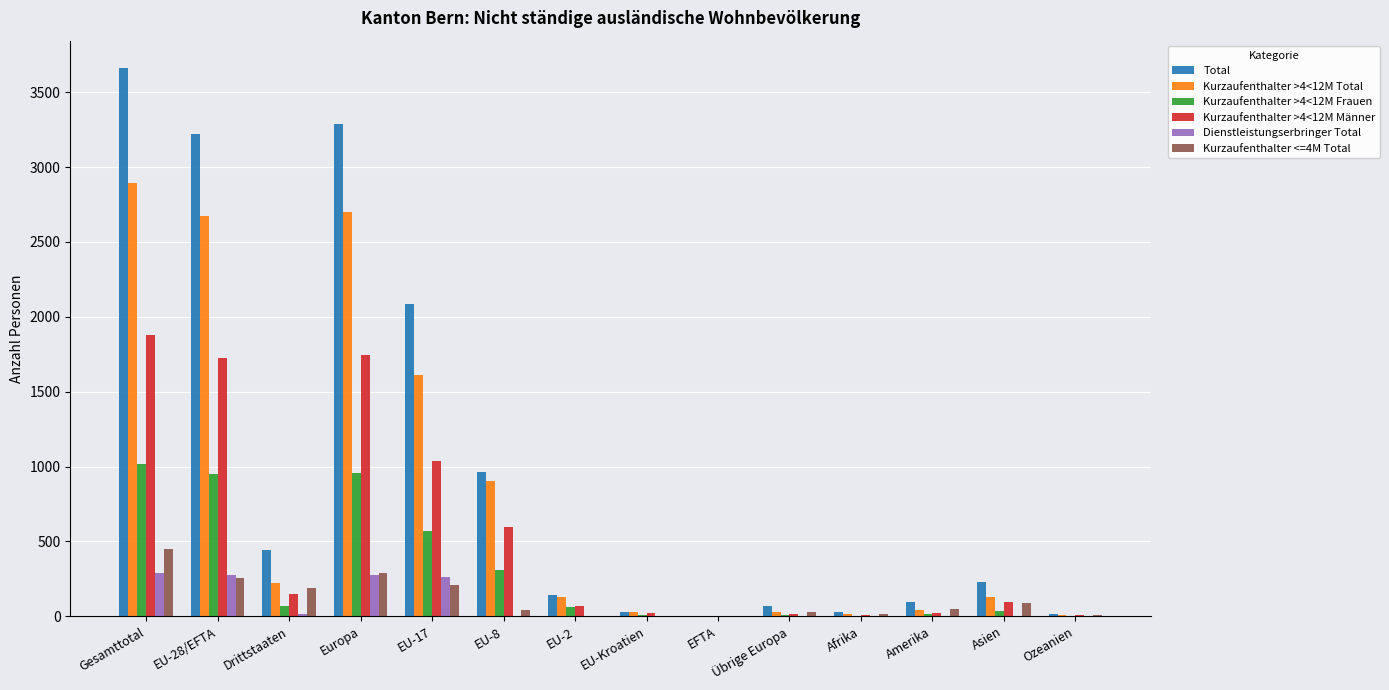

At which category is the sum across all series the highest?

Gesamttotal